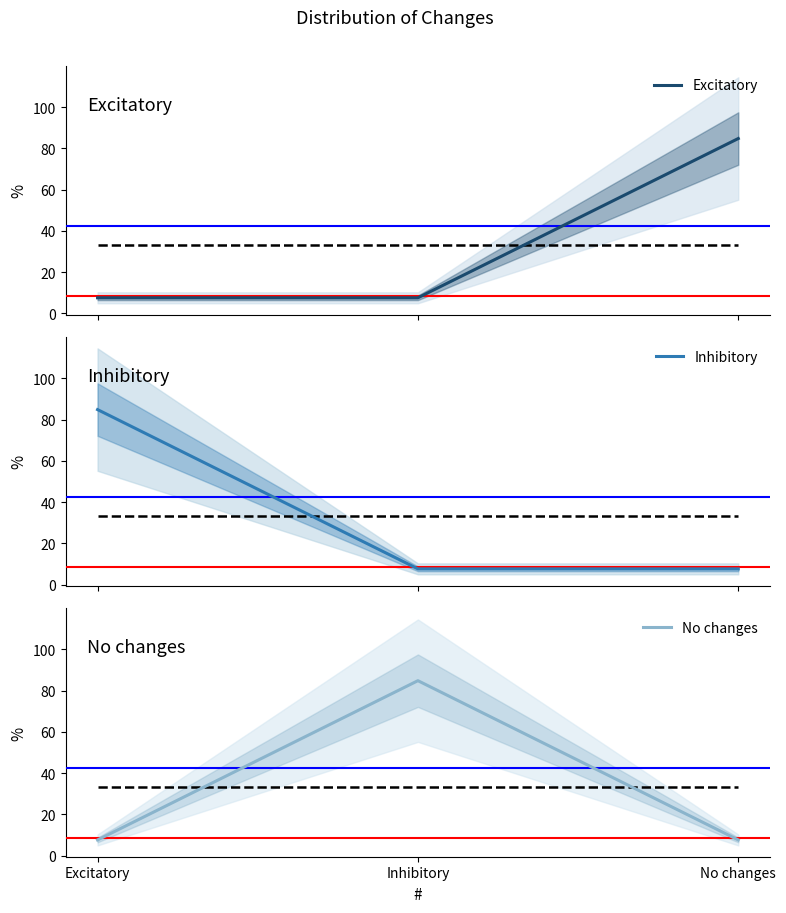

What is the label of the 1st point from the right?

No changes